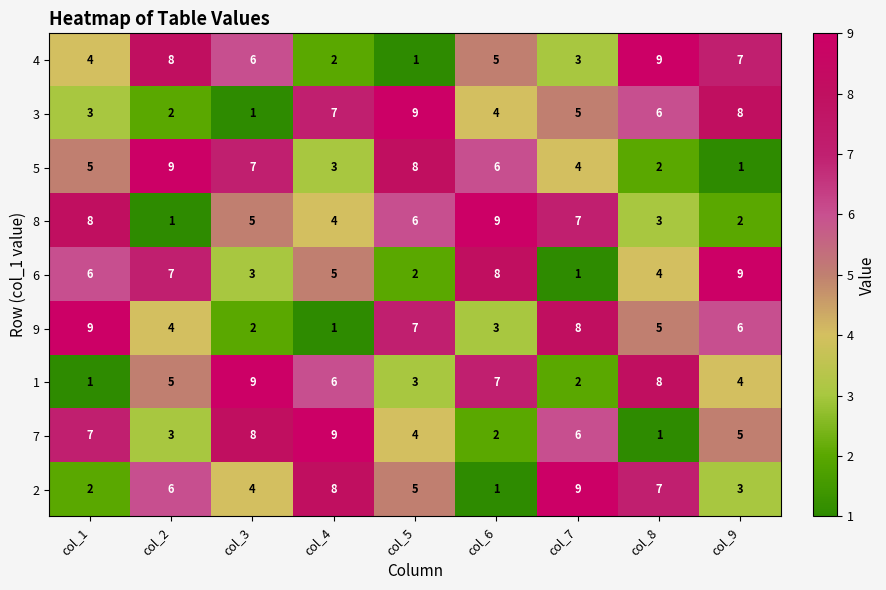

Which series changed the most between col_4 and col_7?

9